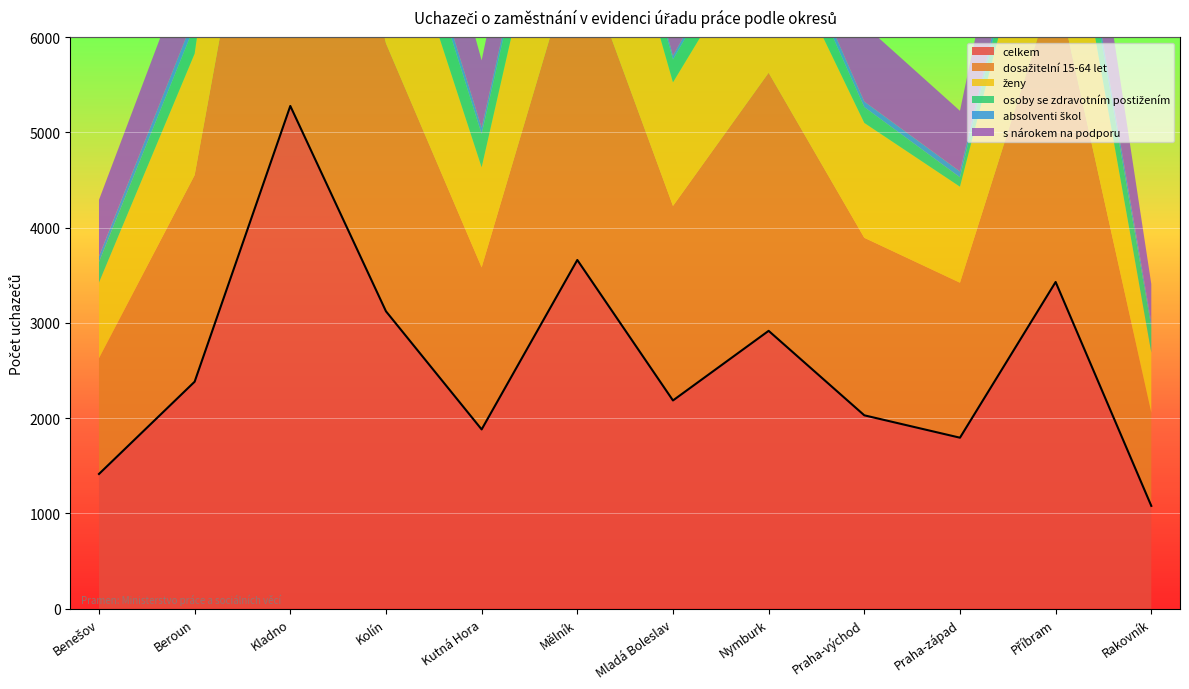

Read the celkem value at Rakovník.

1079